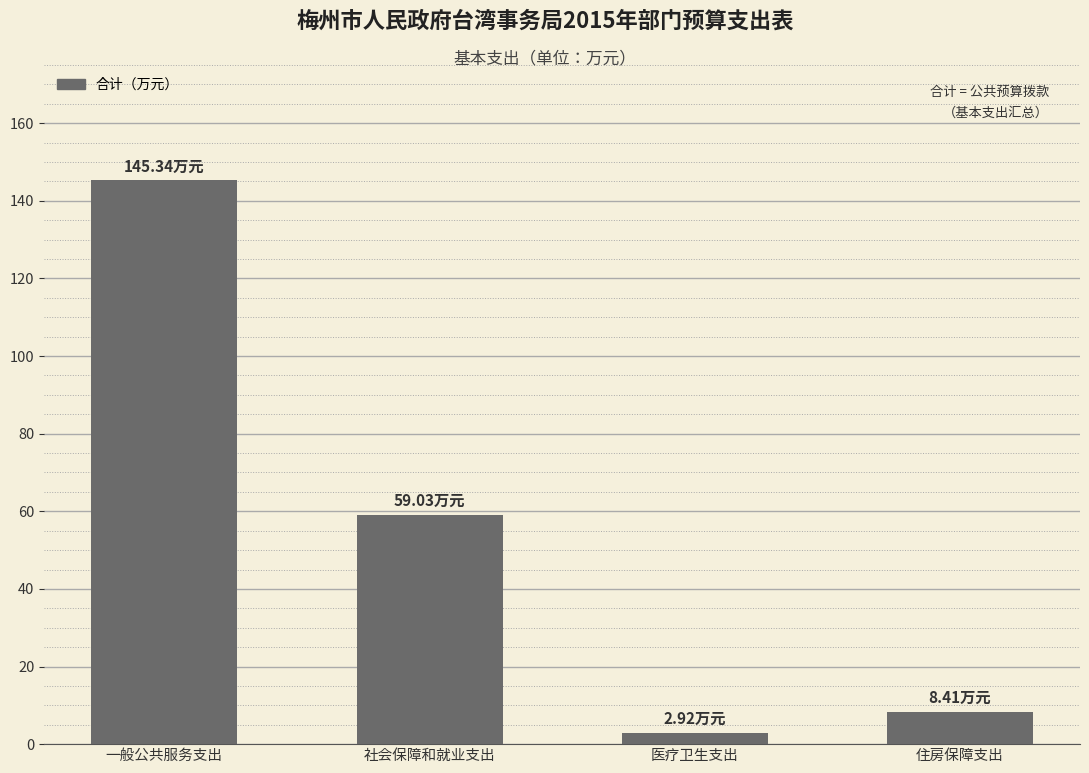

Count the number of values greater than 59.

2